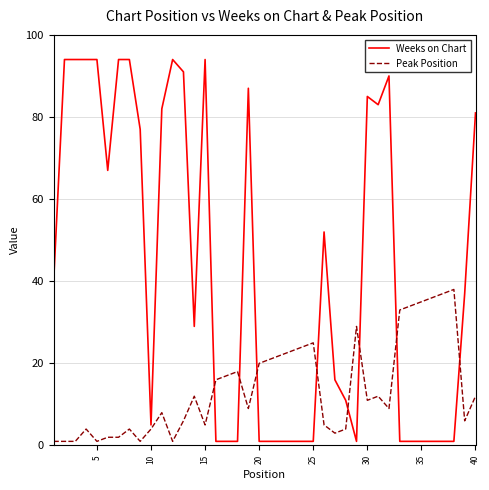

After their last crossing, which series has the higher values: Weeks on Chart or Peak Position?

Weeks on Chart